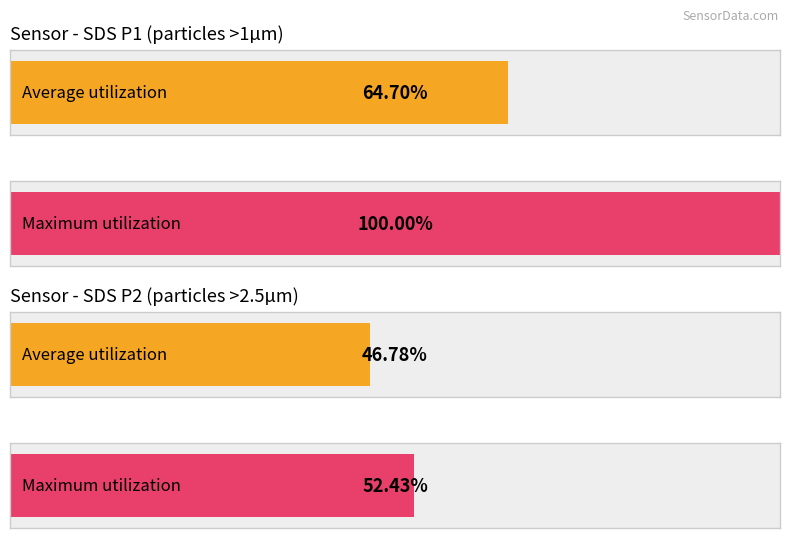

Rank the series by their maximum value, from lowest to highest.

SDS_P2, SDS_P1